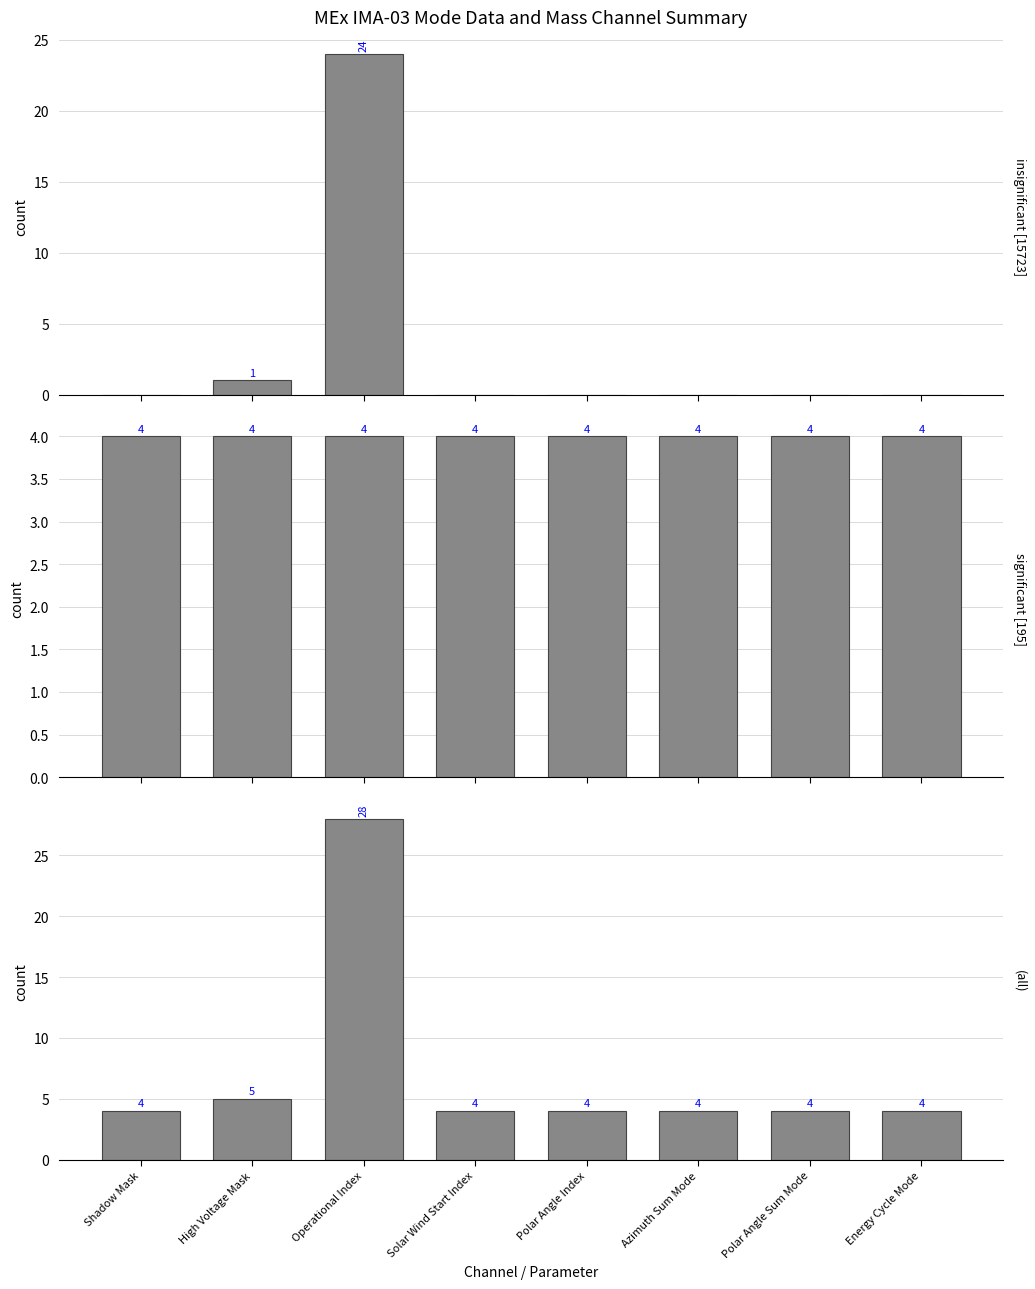

At Polar Angle Index, list the series in order from largest to smallest.

significant [195], (all), insignificant [15723]